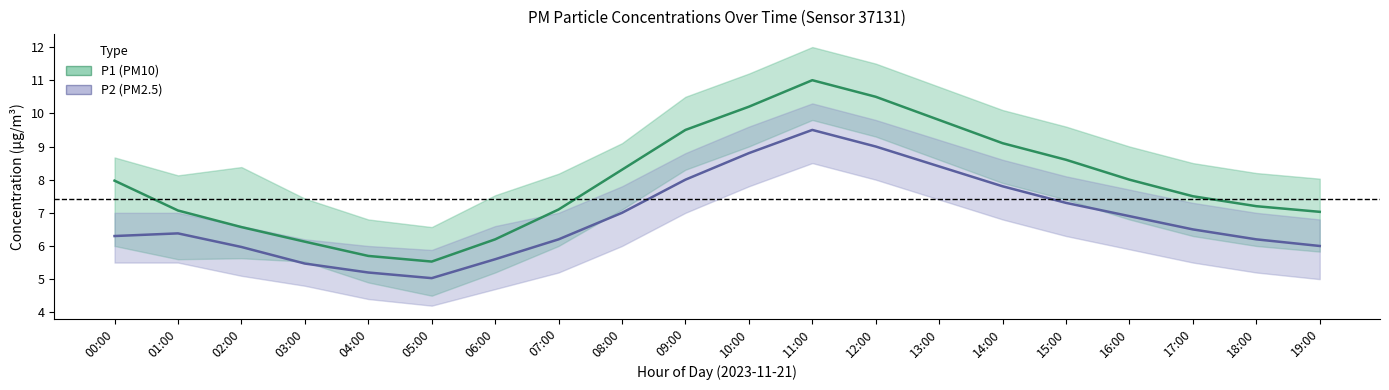

True or false: P2_upper has a value of 5.8 at 09:00.

False